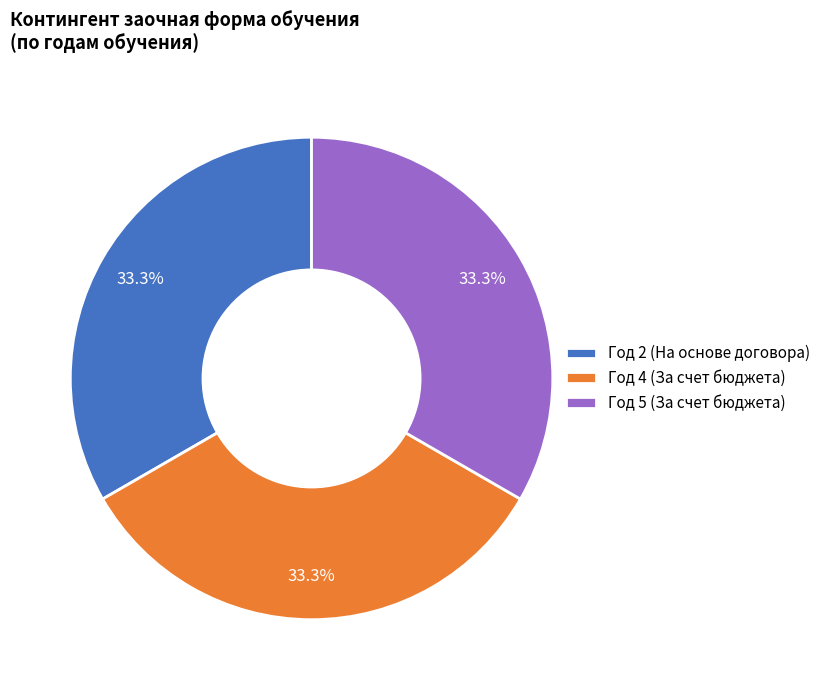

What portion of the pie excludes Год 2 (На основе договора)?

66.7%